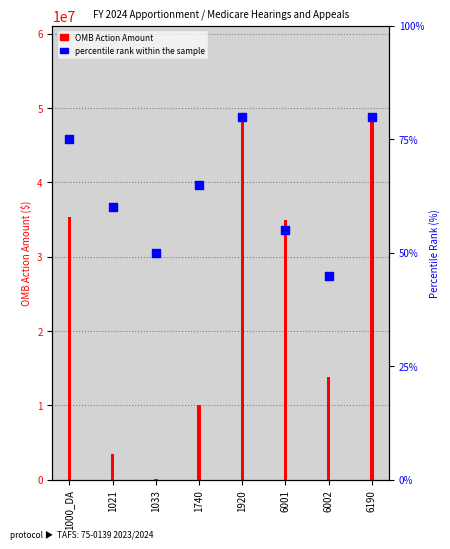

Which series reaches the maximum Y coordinate?

OMB Action Amount